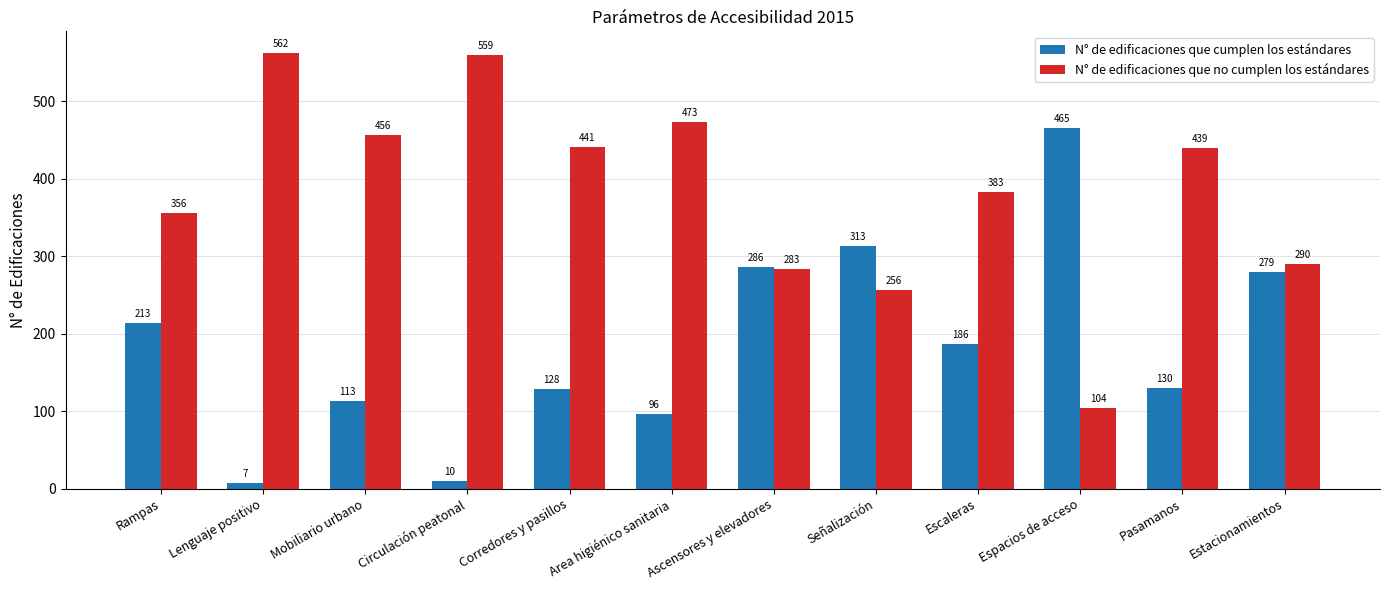

What are all the series names shown in the legend?

N° de edificaciones que cumplen los estándares, N° de edificaciones que no cumplen los estándares